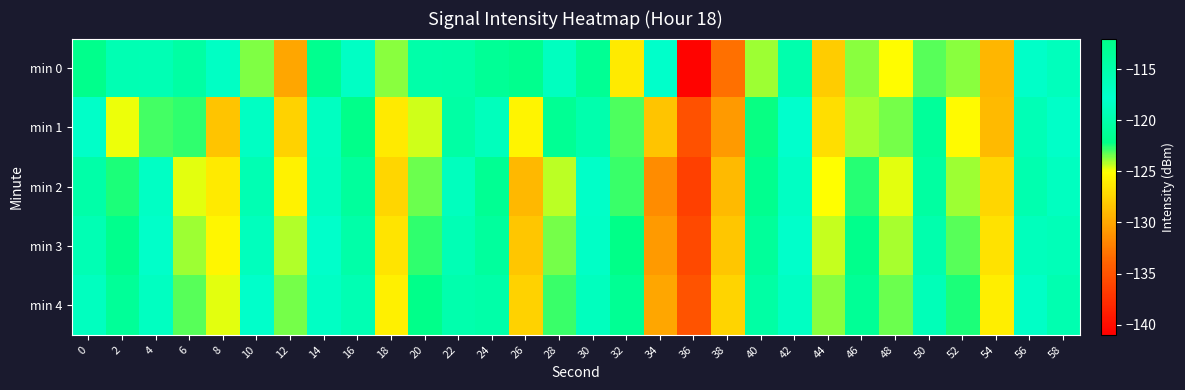

List the series in order of their peak value, lowest first.

min 1, min 2, min 3, min 4, min 0